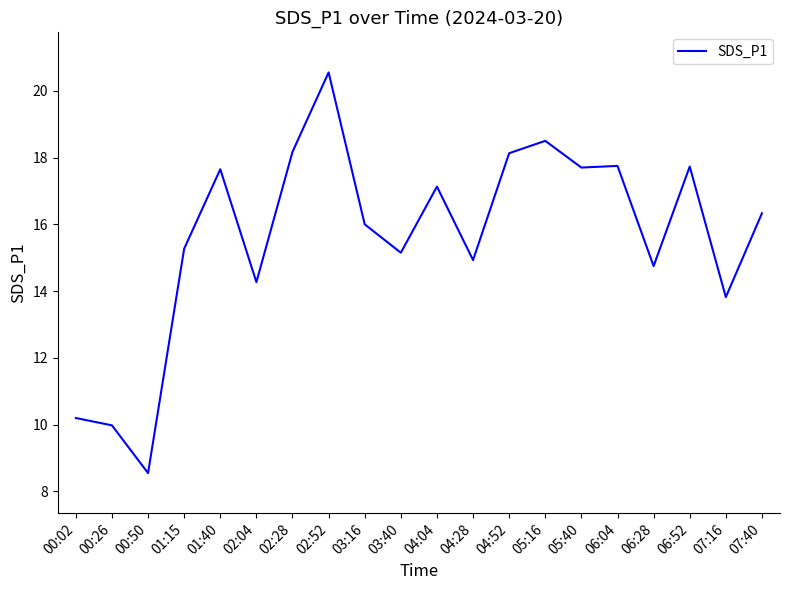

What is the approximate value at 04:04?

17.1